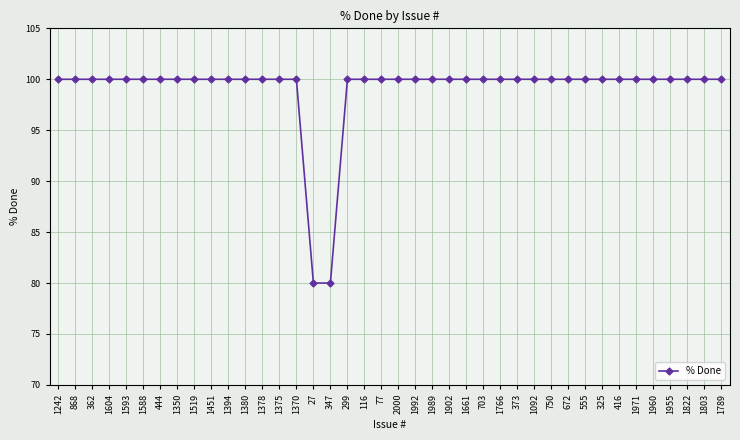

What is the greatest value displayed?

100